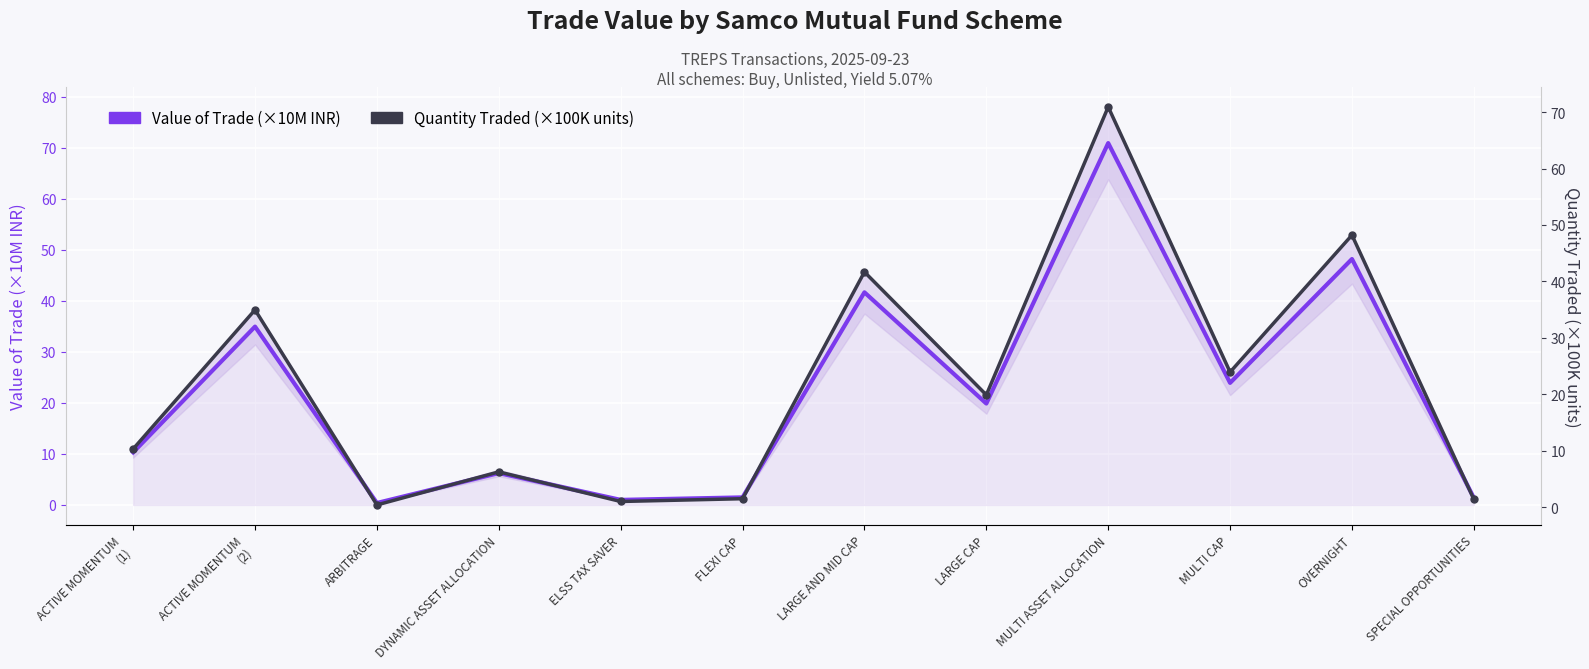

At which category does Value of Trade (×10M INR) reach its first local valley?

ARBITRAGE